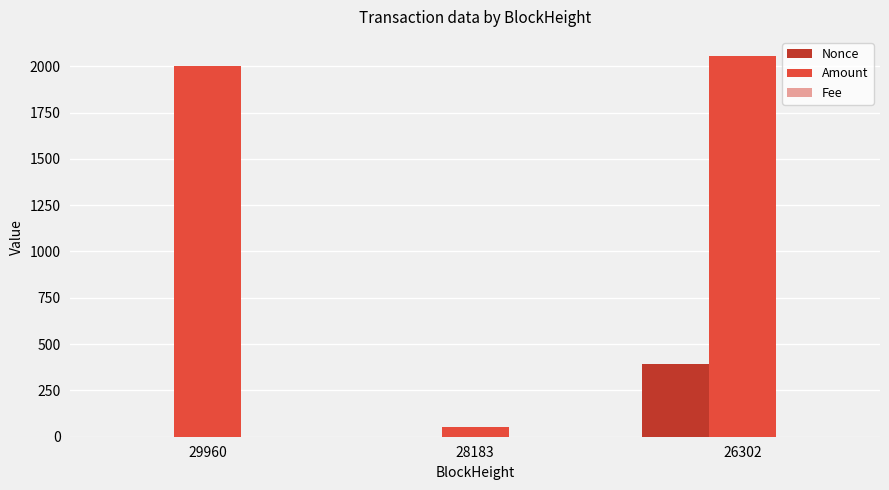

Which series has the largest range (max minus min)?

Amount